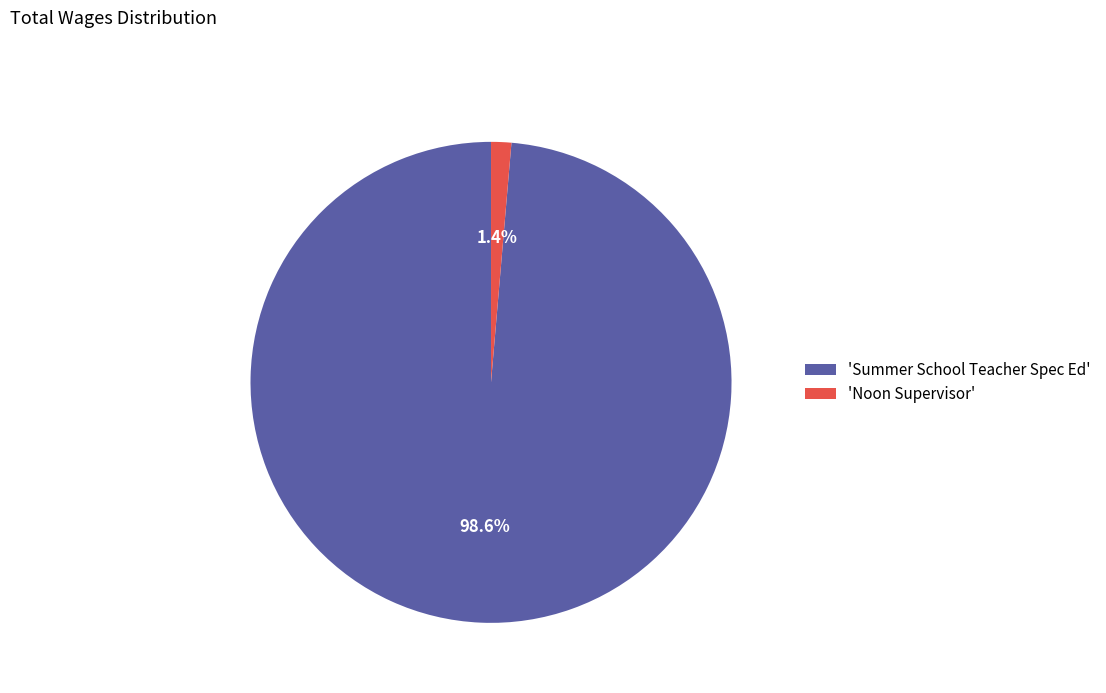

Which slice represents more than half of the pie?

'Summer School Teacher Spec Ed'